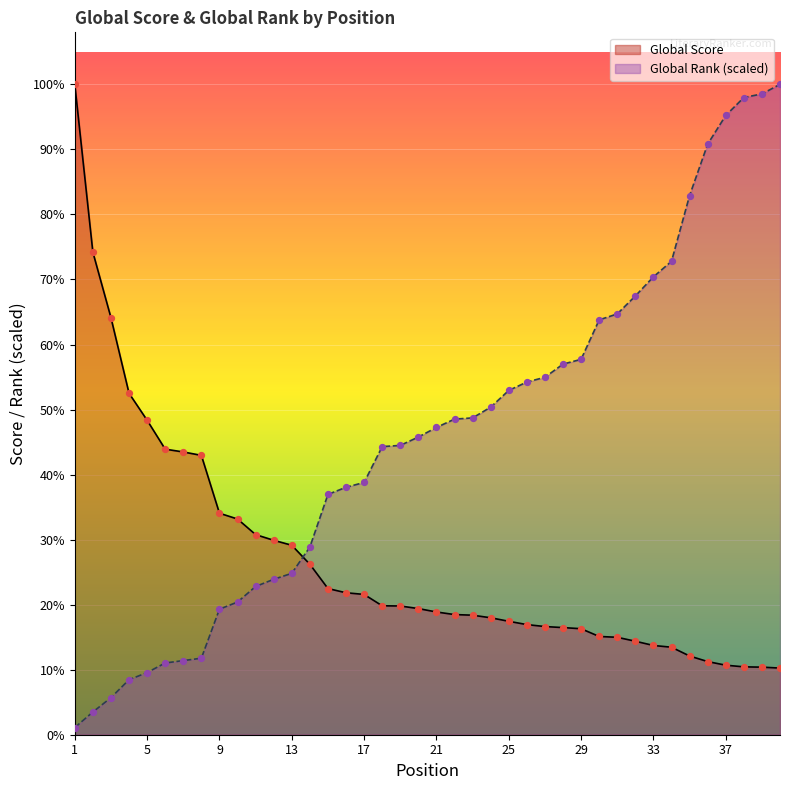

At which category is the sum across all series the highest?

40